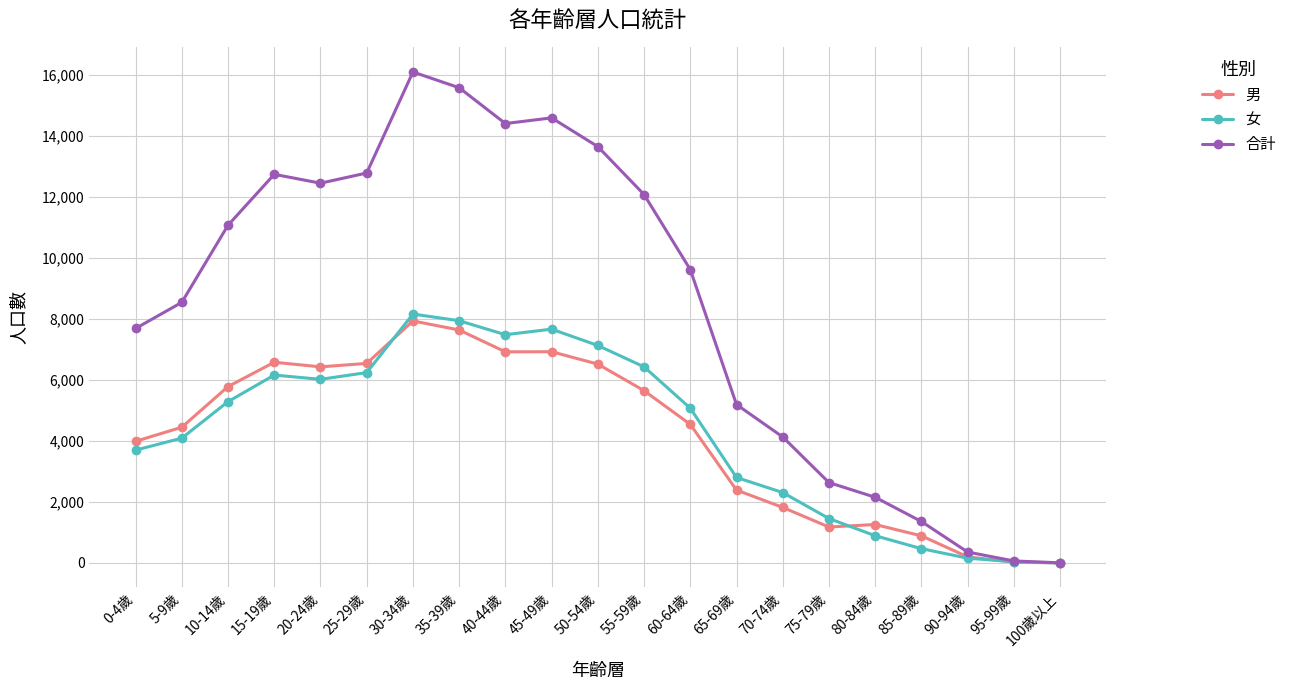

What is the difference between the second highest and minimum values in the 合計 series?

15573